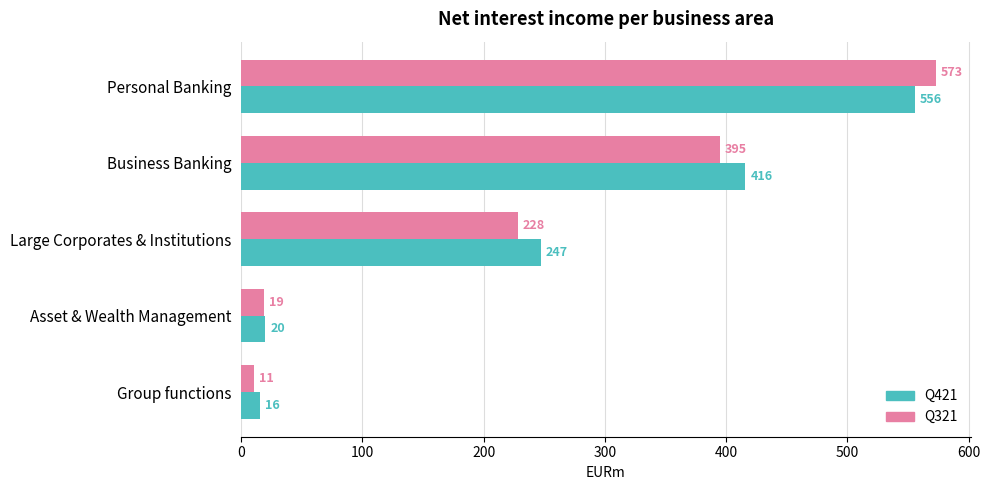

Which series has the largest total across all categories?

Q421